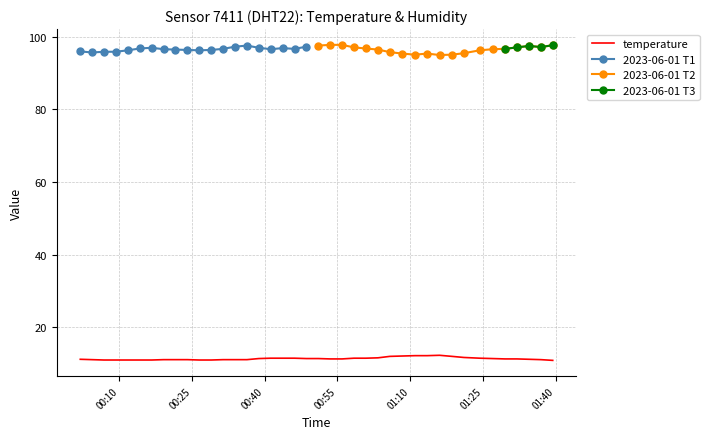

What is the difference between the maximum and minimum values?

1.4